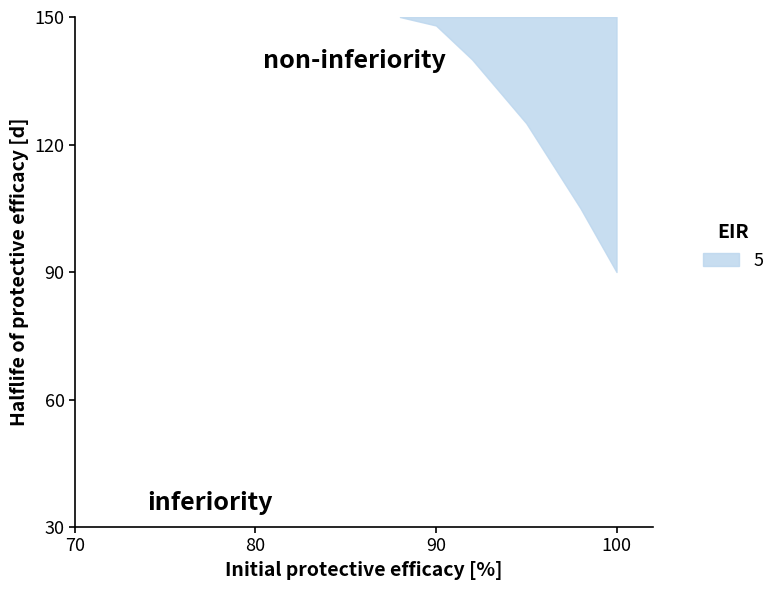

What value does the data have at 8, to the nearest 5?

150